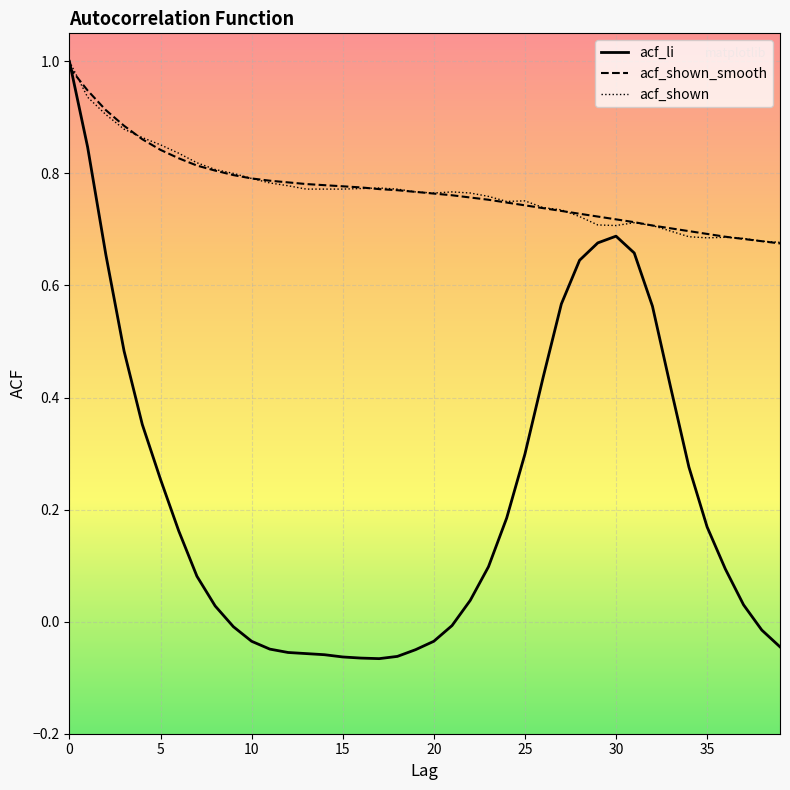

Which series has the largest range (max minus min)?

acf_li